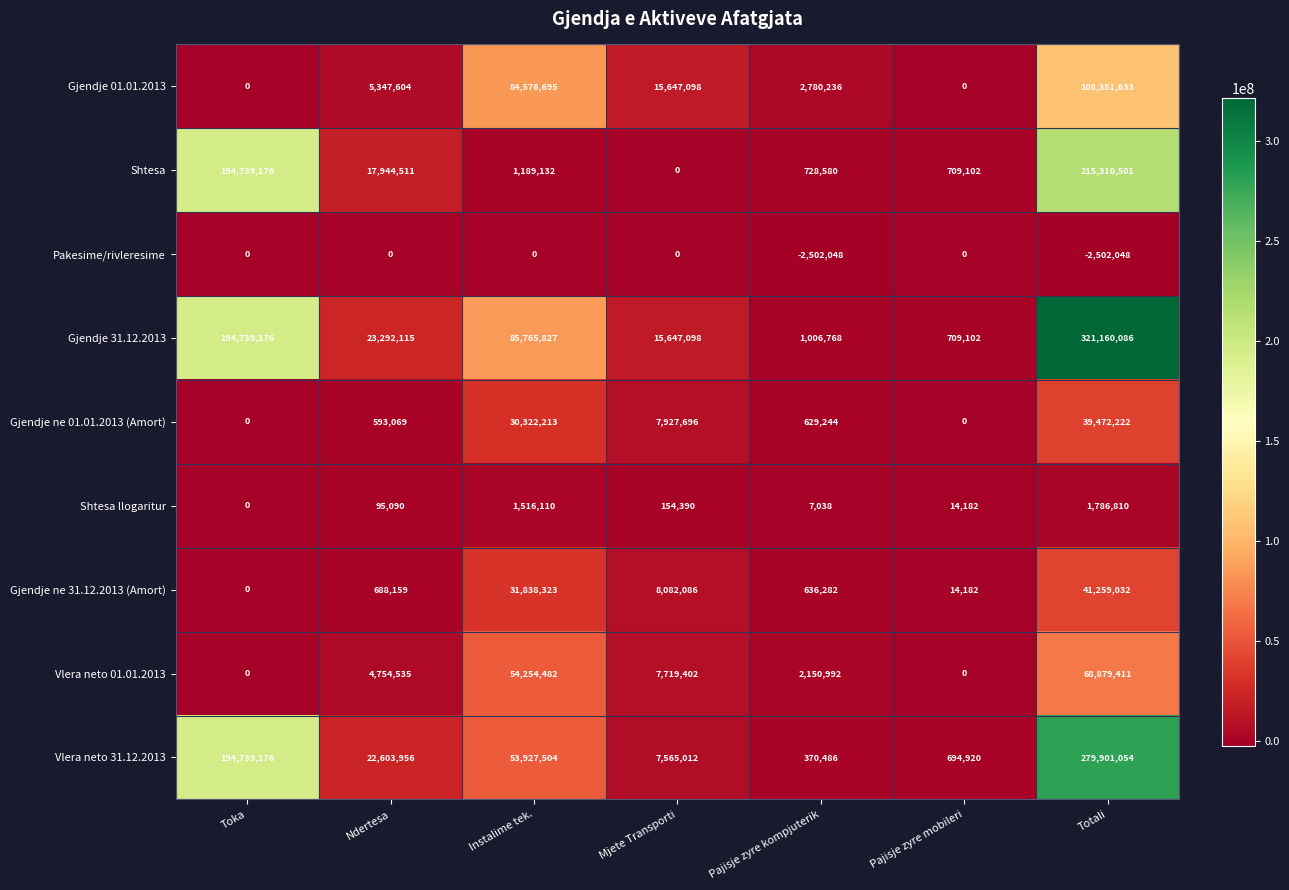

At which category is the sum across all series the highest?

Totali